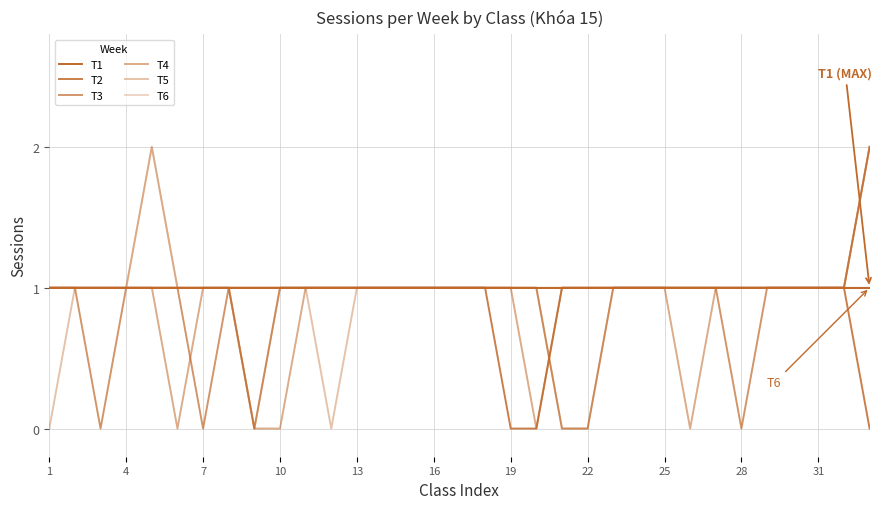

What is the label of the 1st point from the left?

1